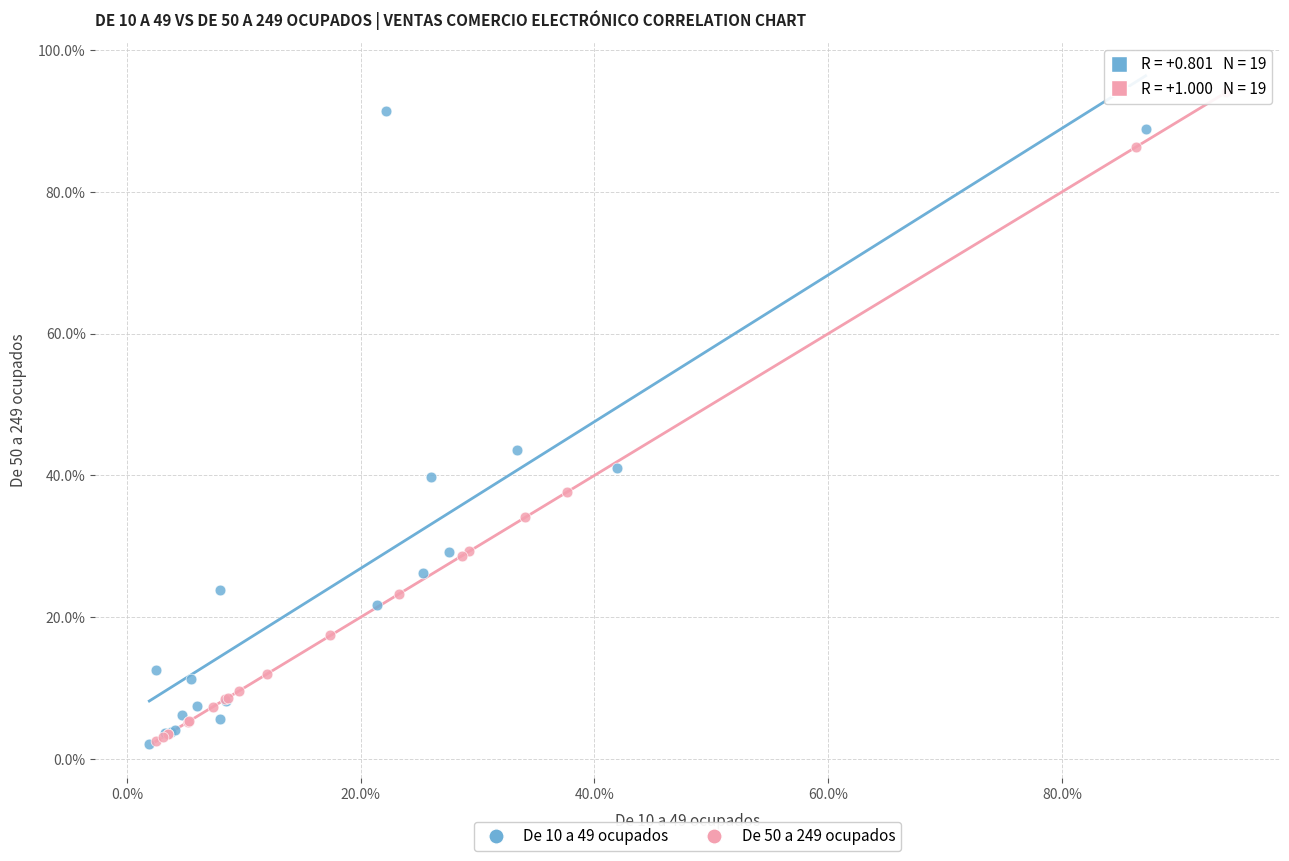

What are all the series names shown in the legend?

De 10 a 49 ocupados, De 50 a 249 ocupados